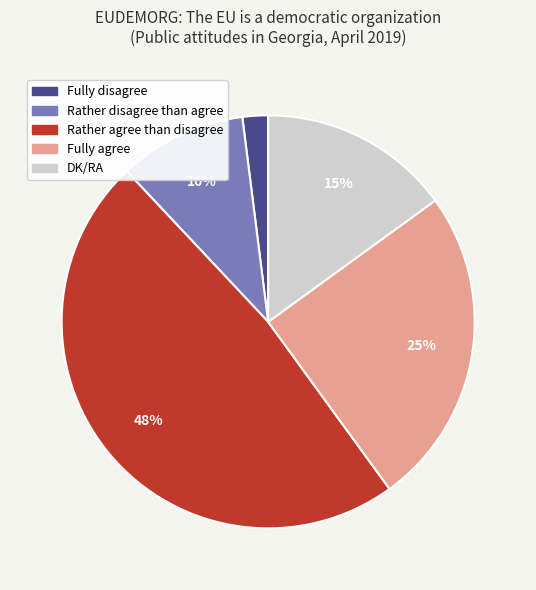

True or false: Fully disagree accounts for 2% of the total.

True